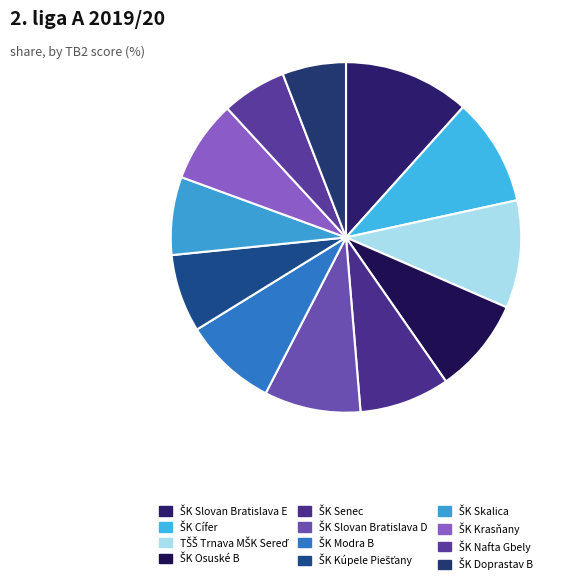

The ŠK Nafta Gbely slice represents 6% of the pie. True or false?

True